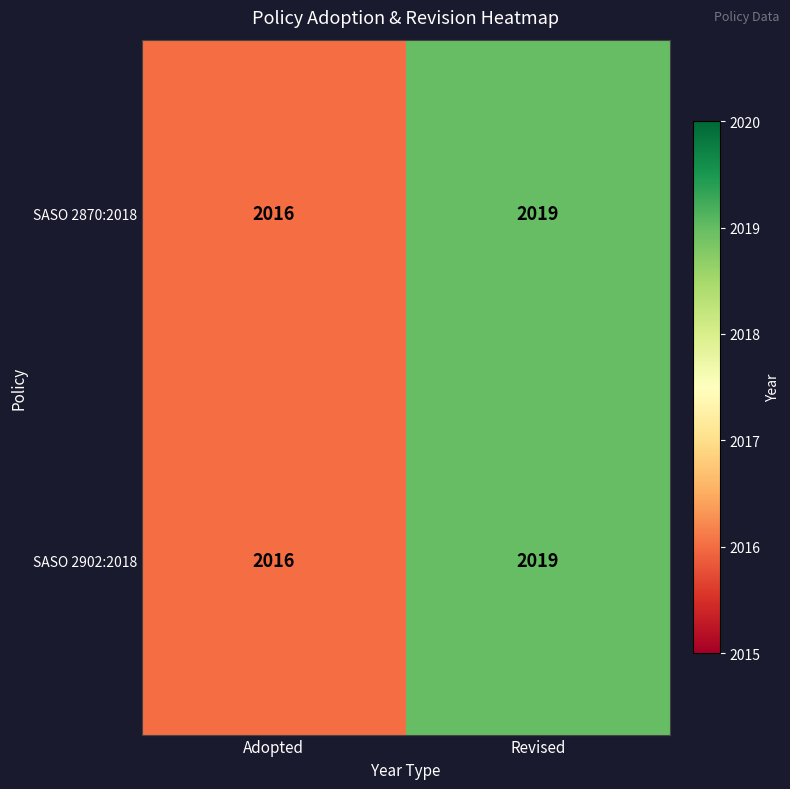

List the labels in order of SASO 2902:2018 value, smallest first.

Adopted, Revised